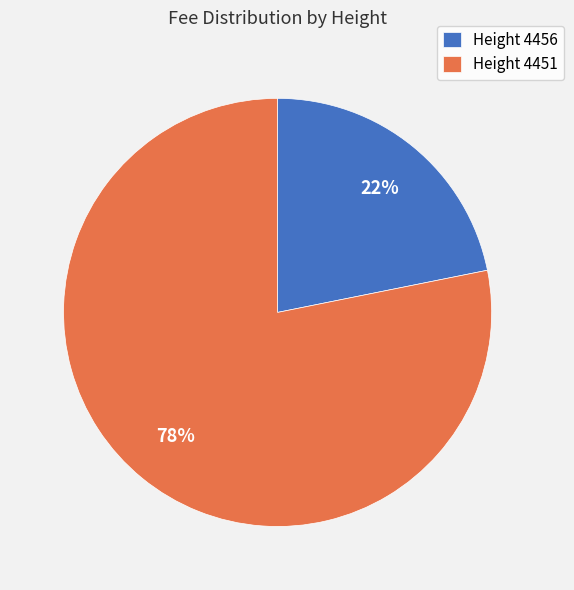

Which slice is the largest?

Height 4451